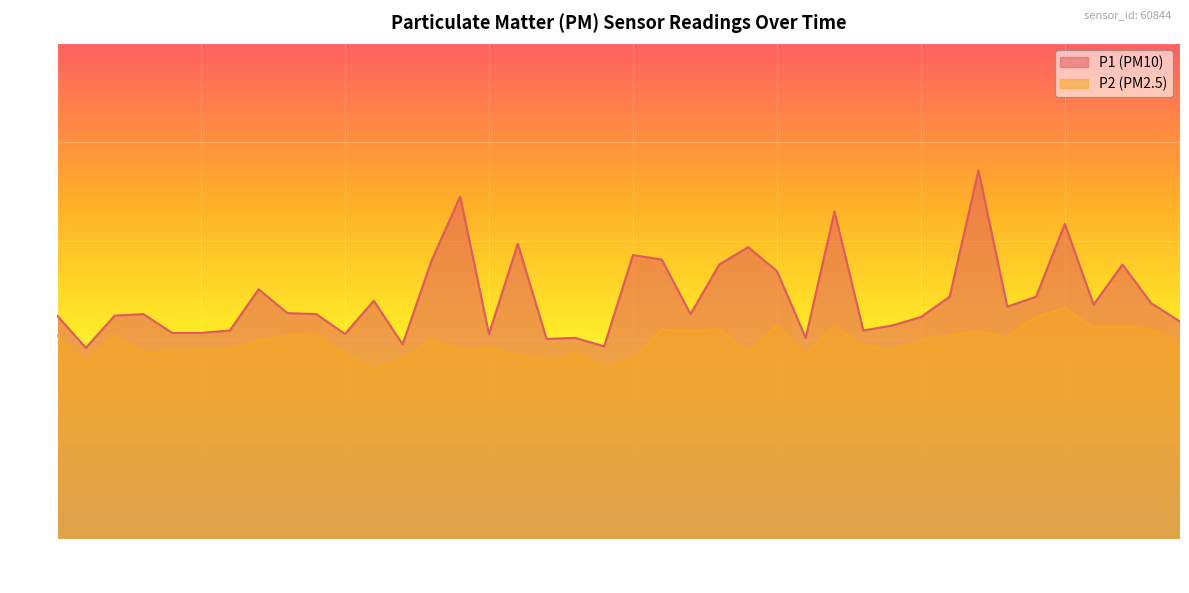

At 00:12, list the series in order from largest to smallest.

P1, P2